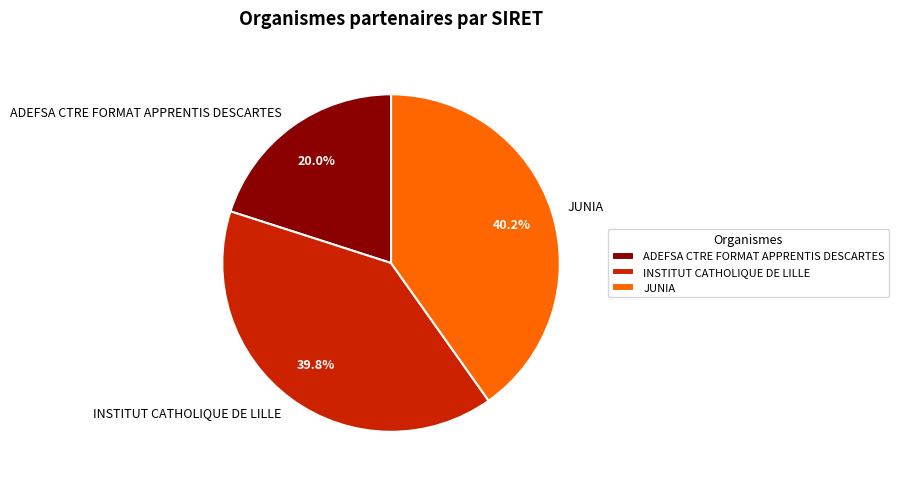

To the nearest percent, what is the average slice percentage?

33%